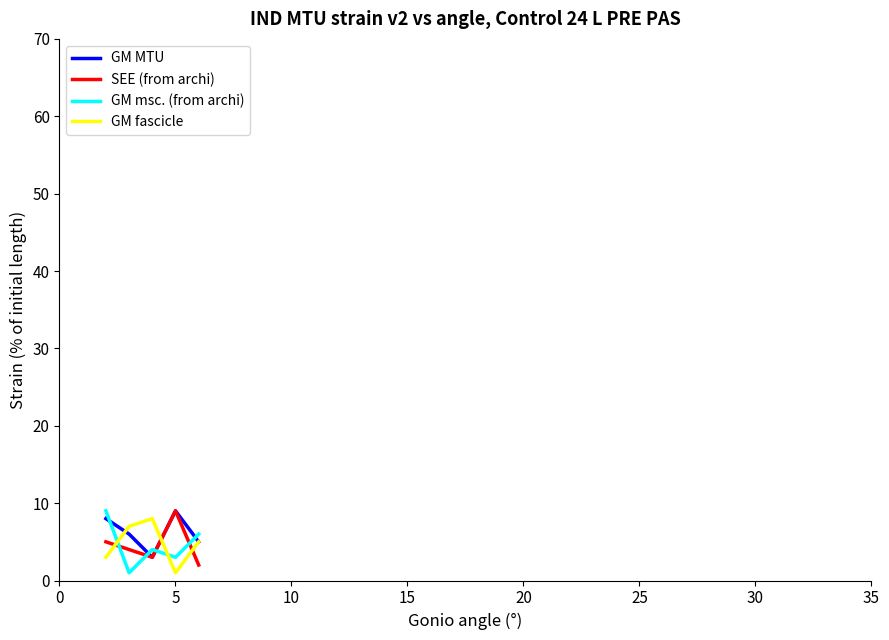

Is this an area chart (filled region under the line)?

No